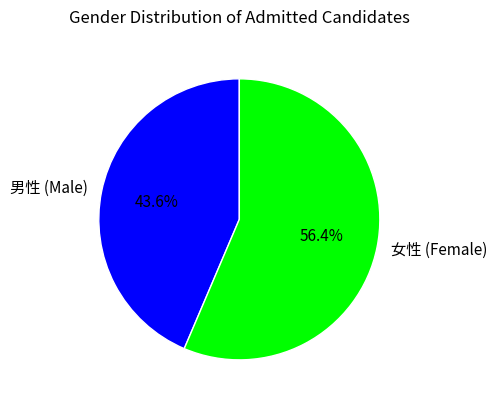

Which category has the biggest portion of the pie?

女性 (Female)